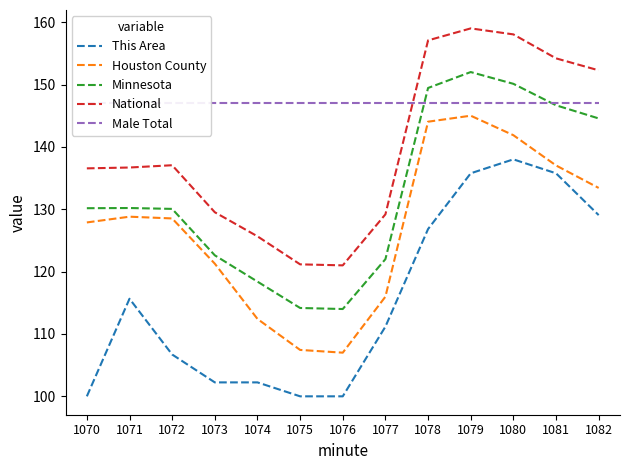

Which has a higher value, 1073 or 1080?

1080